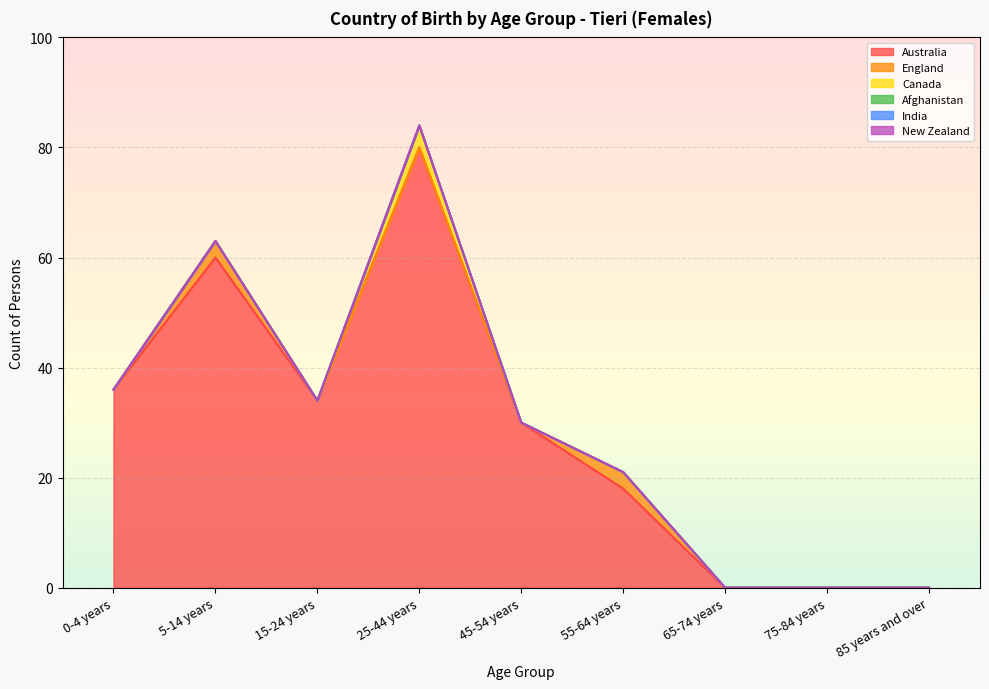

Which series changed the most between 0-4 years and 5-14 years?

Australia